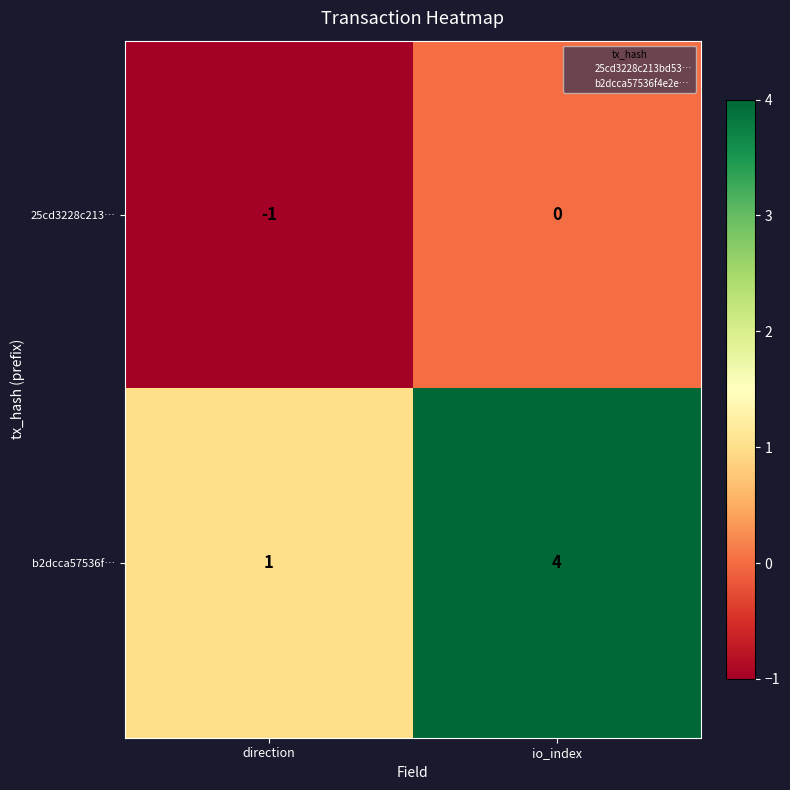

Between direction and io_index, which series saw the biggest shift?

b2dcca57536f…